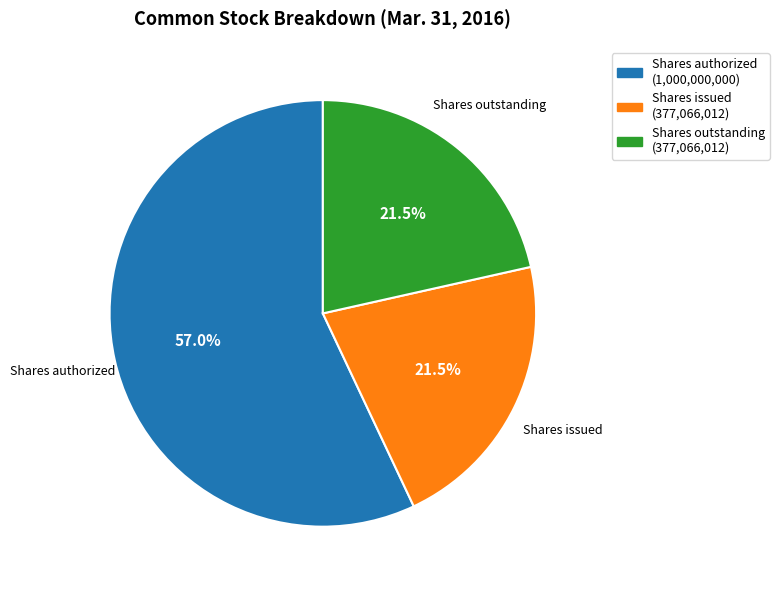

Count the number of slices in the pie.

3